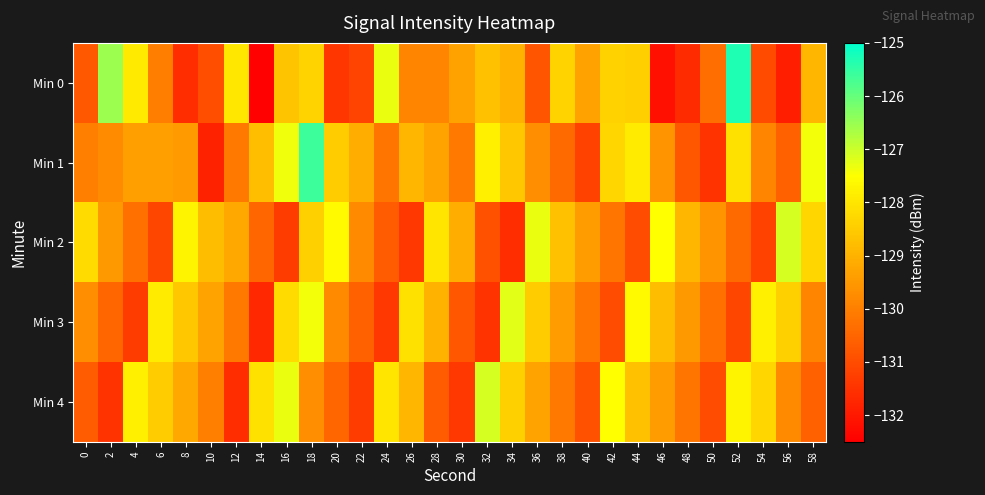

Which has a higher value, 36 or 4?

4